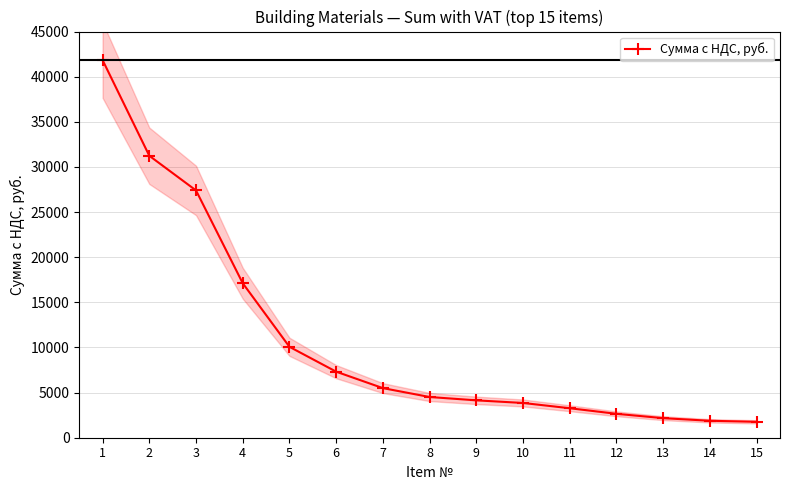

How many values are below 4511?

7